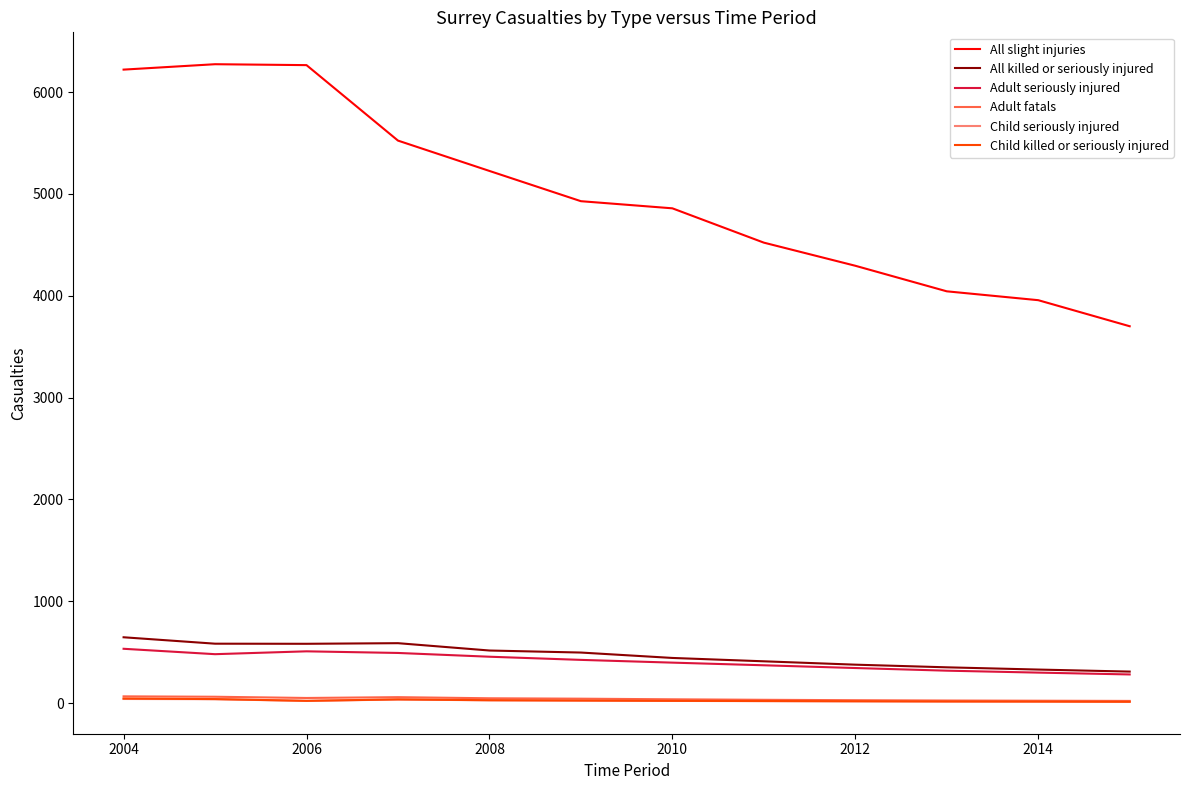

True or false: Adult seriously injured and Child killed or seriously injured intersect in this chart.

False